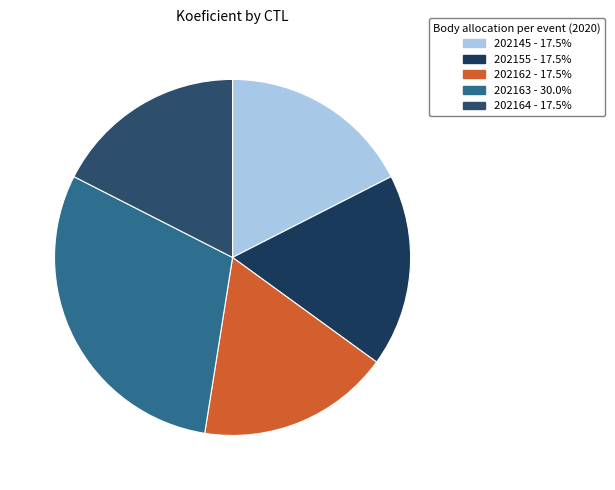

True or false: 202145 accounts for 18% of the total.

True